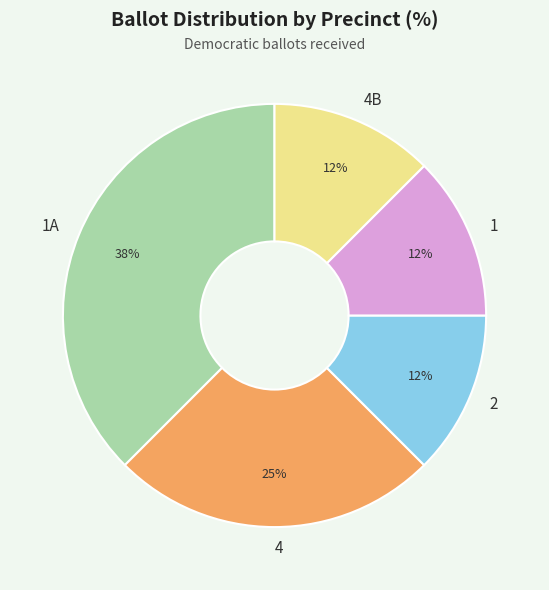

What percentage is the 4 slice, to the nearest percent?

25%